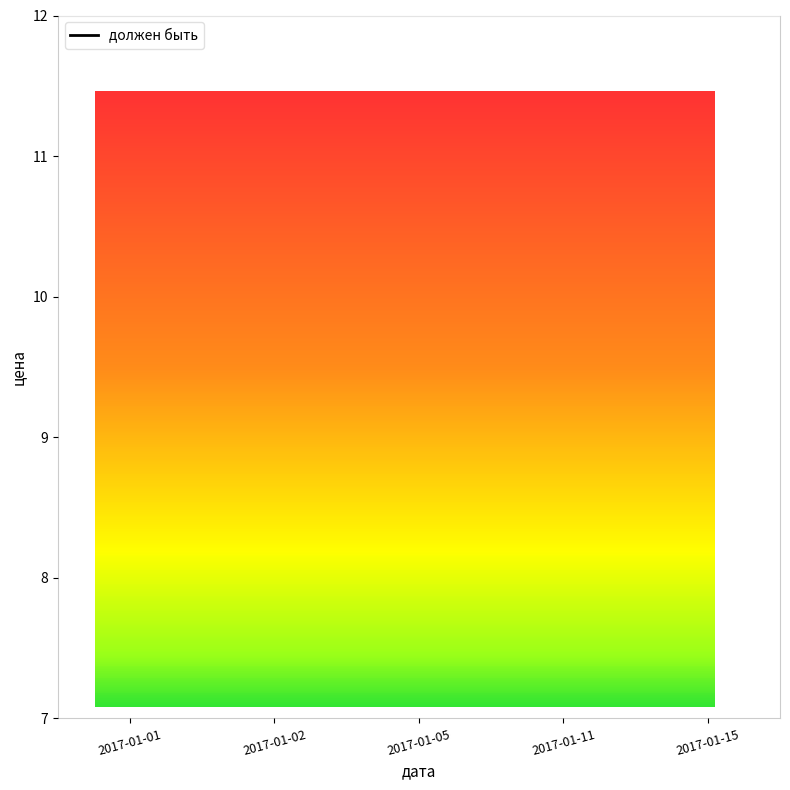

How many categories are shown in the chart?

5